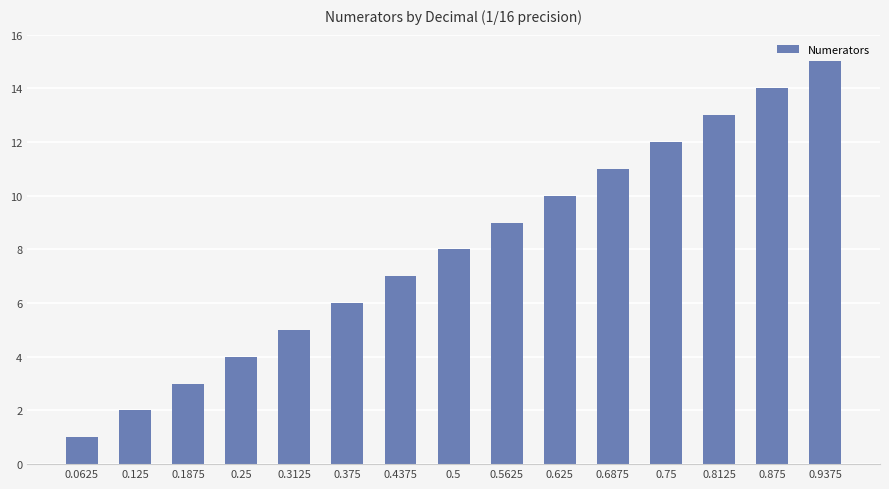

What is the value of the 13th bar from the left?

13